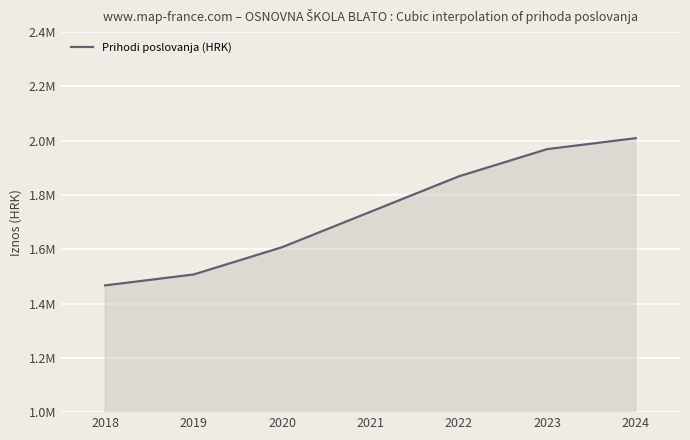

Rank the categories by value from lowest to highest.

2018, 2019, 2020, 2021, 2022, 2023, 2024